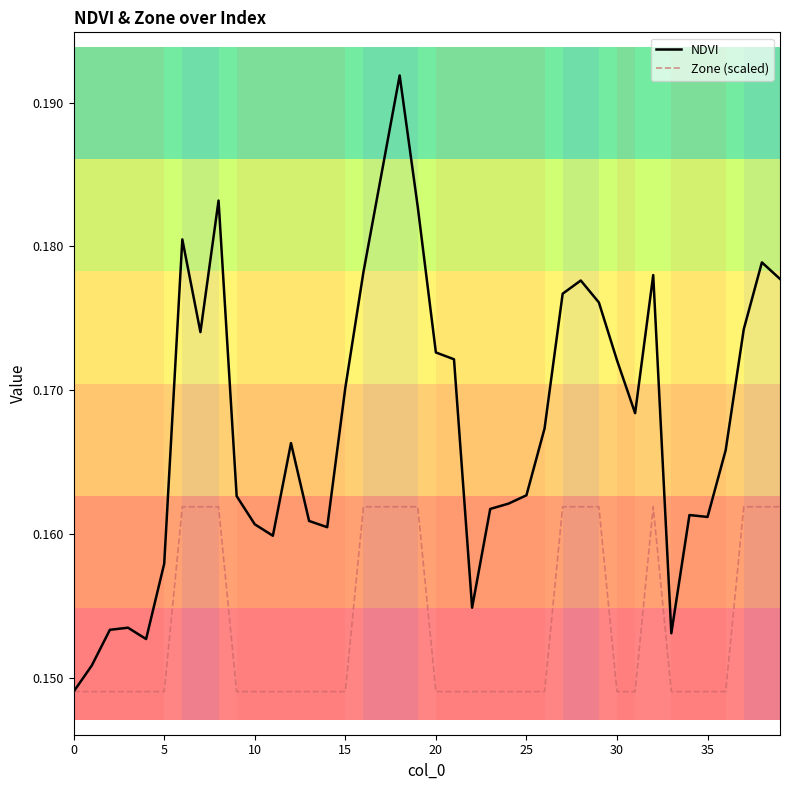

Is this an area chart (filled region under the line)?

No